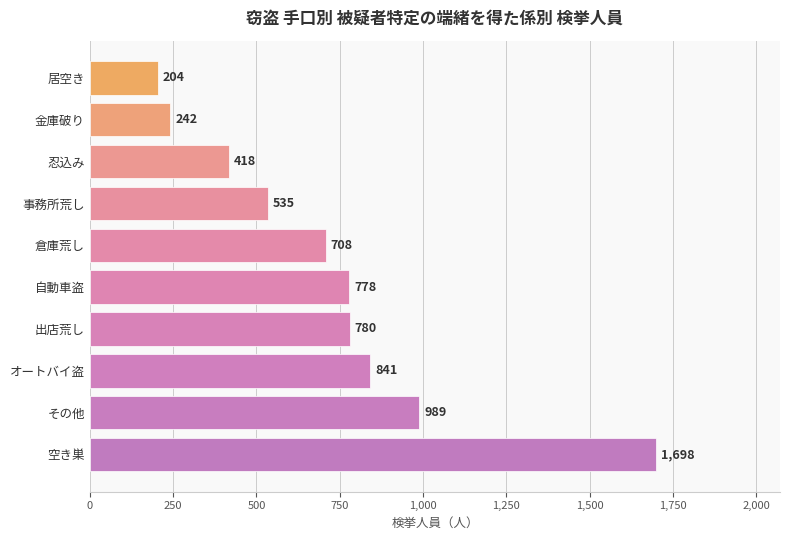

Which category has the highest value across all series?

空き巣